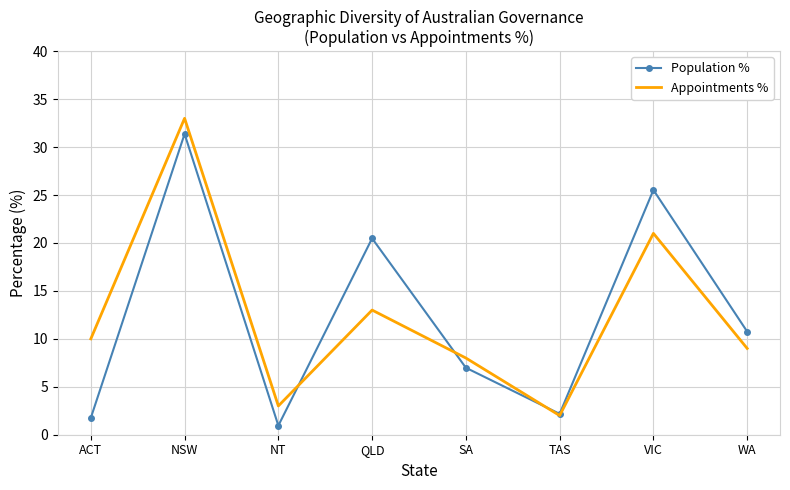

Is it true that Appointments % equals 2.1 at ACT?

False